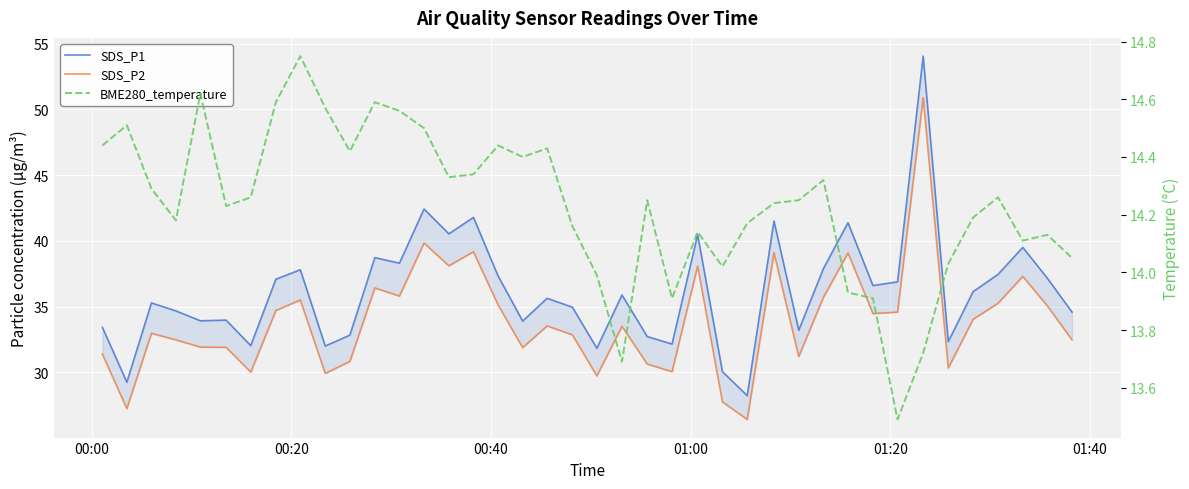

What is the highest value of the SDS_P2 series?

50.9